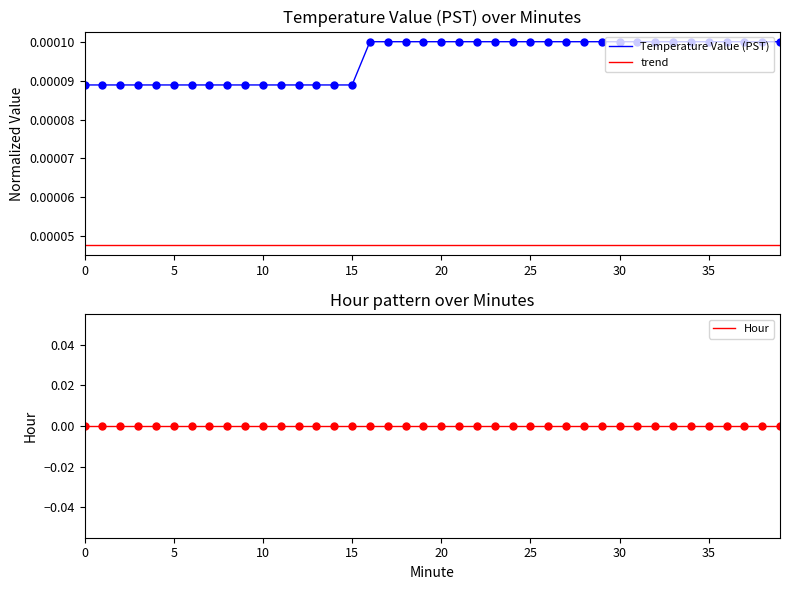

List the series in order of their overall mean, lowest first.

Hour, trend, Temperature Value (PST)